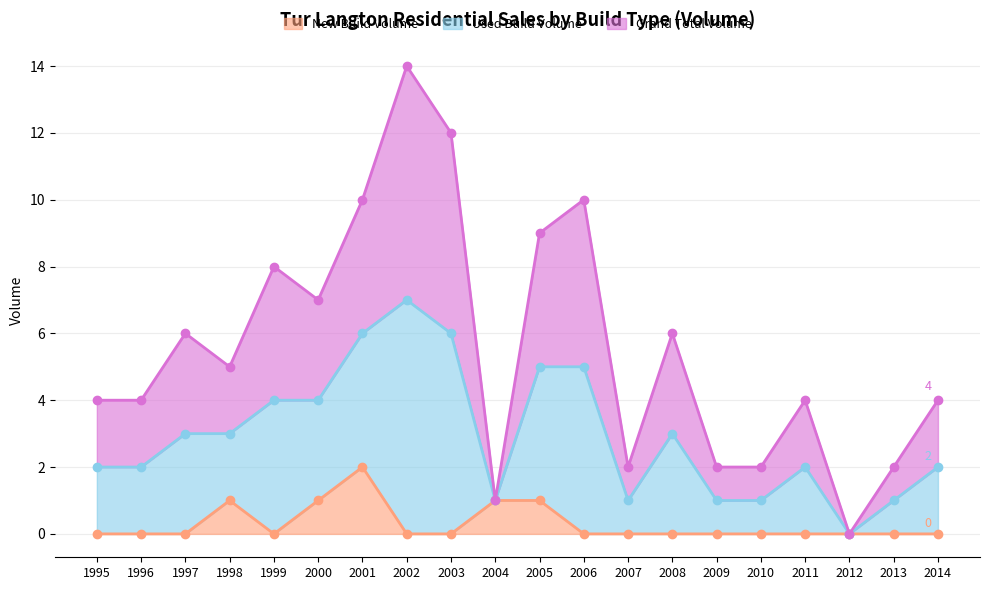

True or false: New Build Volume has a value of 0 at 2003.

True